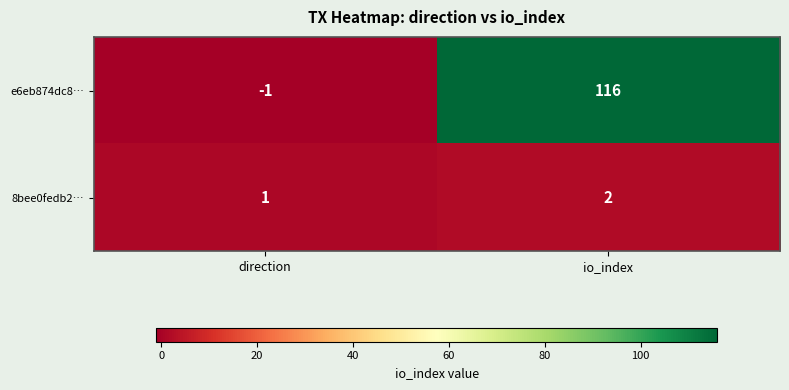

At which category is the sum across all series the highest?

io_index